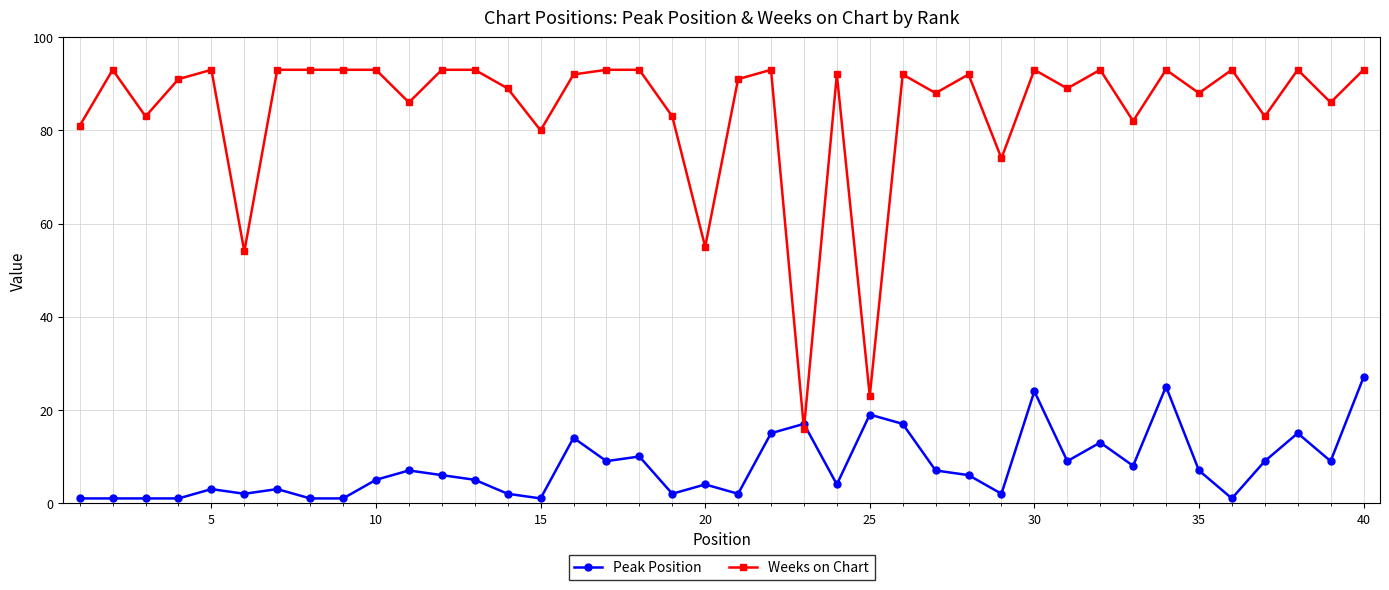

List the series in order of their peak value, highest first.

Weeks on Chart, Peak Position